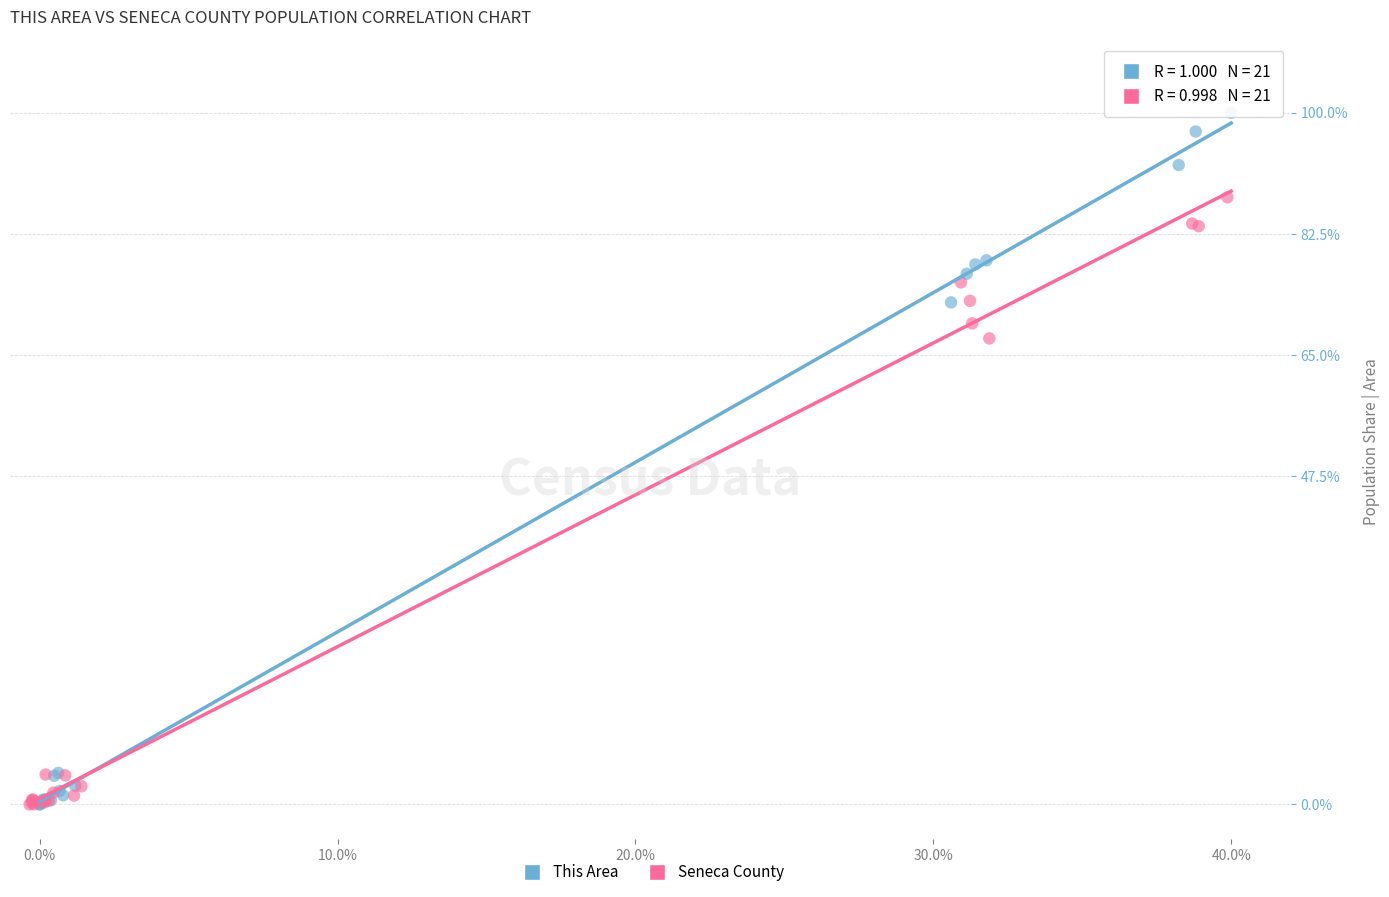

Which series has the widest spread of Y values?

This Area